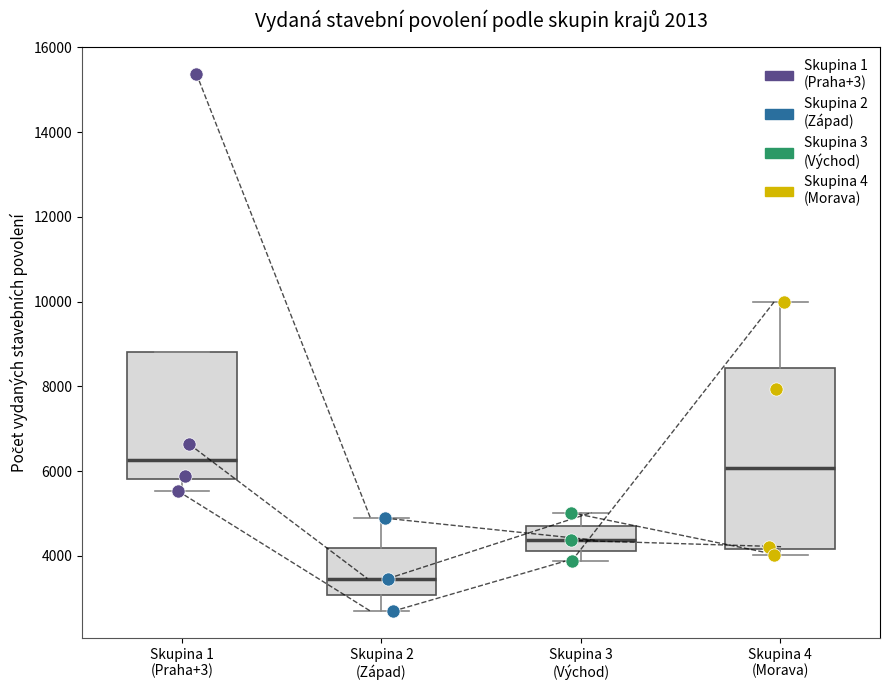

Reading left to right, transcribe this box plot: for each box, give where its median line is, the range the box spans, and where its two whiskers end, as read against the y-axis. The values are not printed on the chart, so give them approximately, as read against the axis.

Skupina 1 (Praha+3): median 6200, box 5800 to 8800, whiskers 5600 to 8800
Skupina 2 (Západ): median 3400, box 3000 to 4200, whiskers 2600 to 4800
Skupina 3 (Východ): median 4400, box 4200 to 4600, whiskers 3800 to 5000
Skupina 4 (Morava): median 6000, box 4200 to 8400, whiskers 4000 to 10000